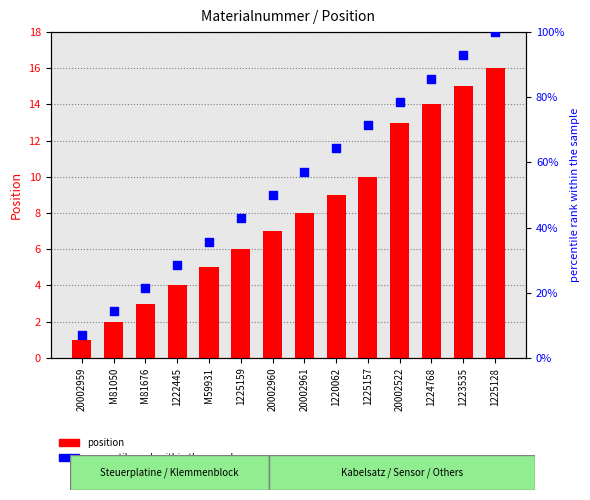

At how many categories does at least one series exceed 57?

7